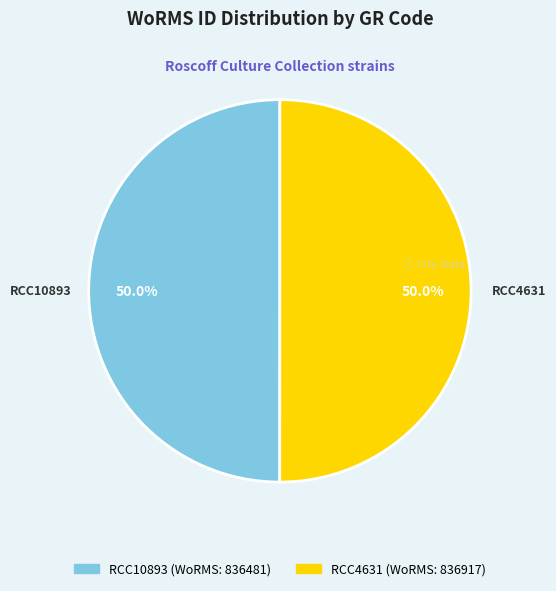

What is the ratio of the value at RCC4631 to the value at RCC10893?

1.0